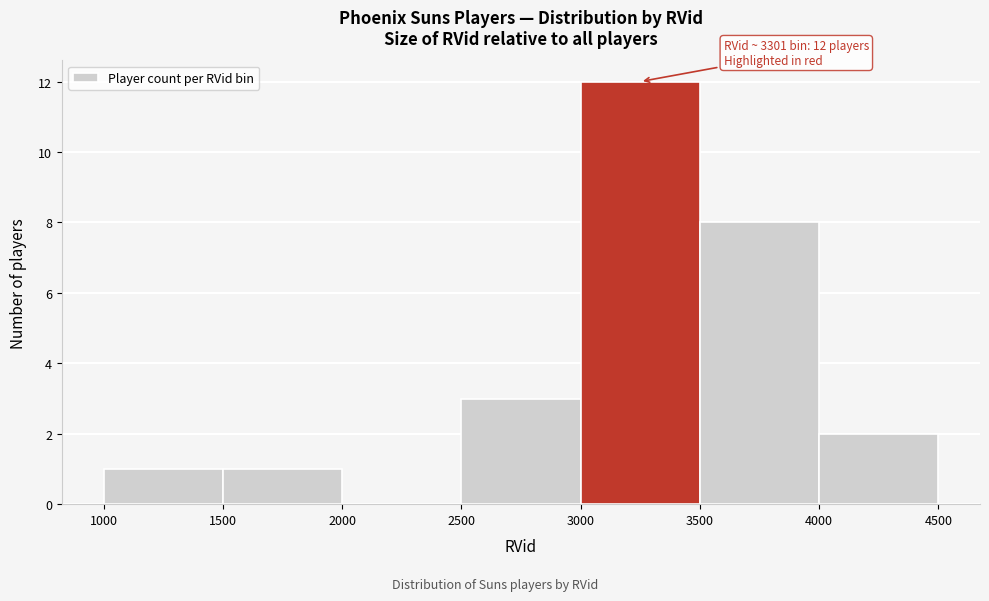

Which range on the x-axis has the tallest bar?

3000 to 3500